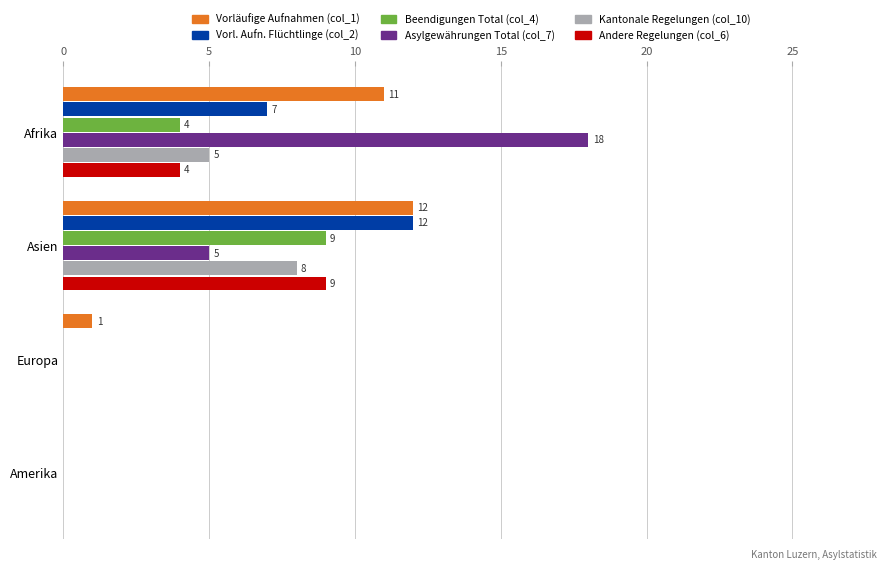

How many Vorl. Aufn. Flüchtlinge (col_2) values are between 0 and 12?

4